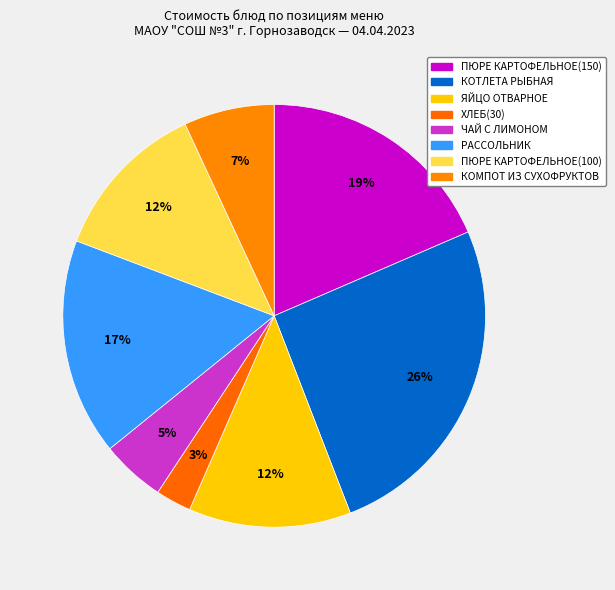

How many slices are in this pie chart?

8